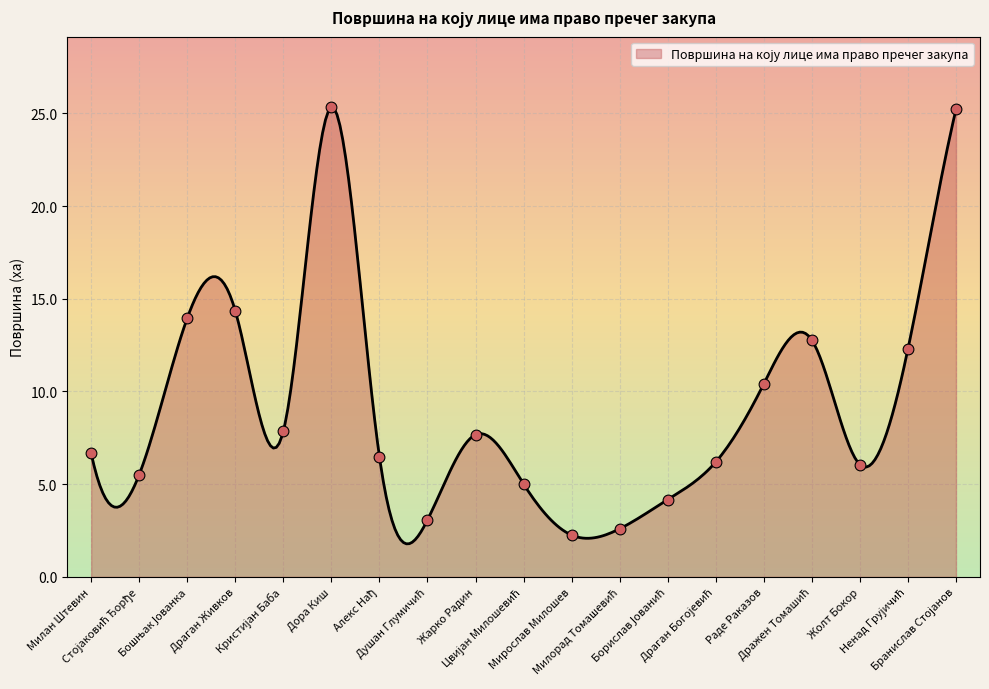

What is the change in value from Алекс Нађ to Драган Богојевић?

-0.3